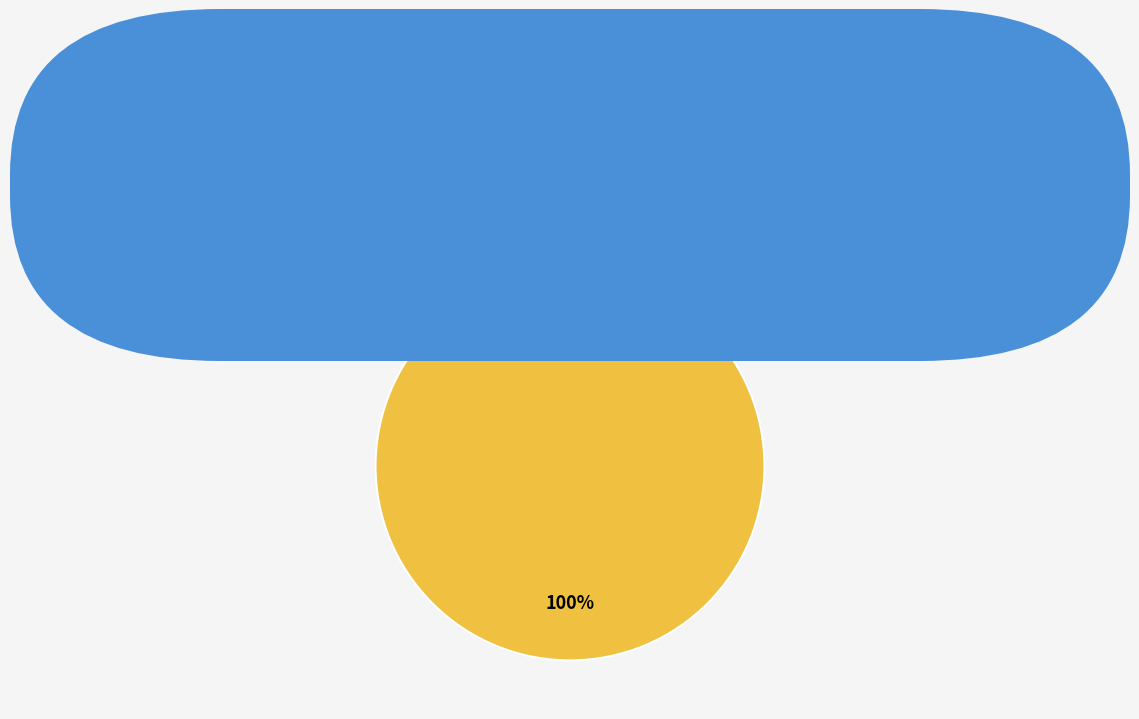

Combined, do io_index=0 and io_index=2 account for over 50%?

Yes